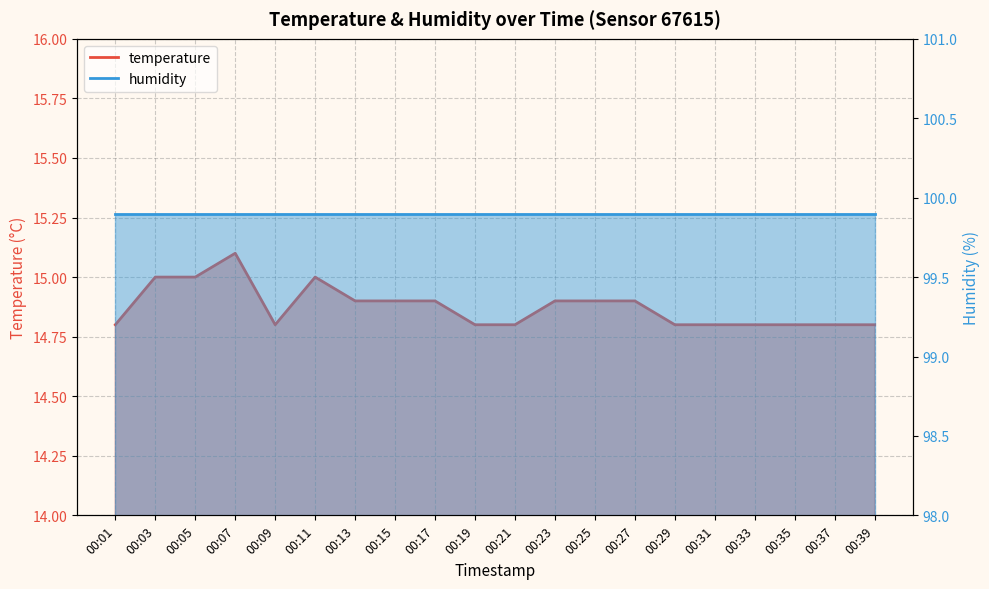

List the labels in order of value, smallest first.

00:01, 00:09, 00:19, 00:21, 00:29, 00:31, 00:33, 00:35, 00:37, 00:39, 00:13, 00:15, 00:17, 00:23, 00:25, 00:27, 00:03, 00:05, 00:11, 00:07